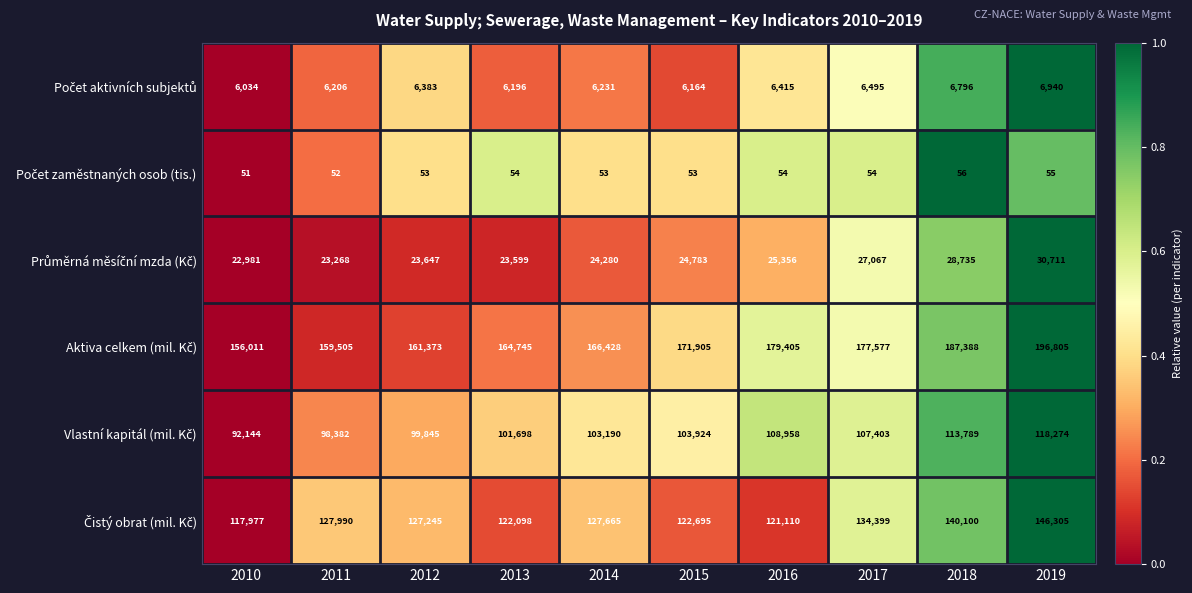

Count the number of data series in this chart.

6